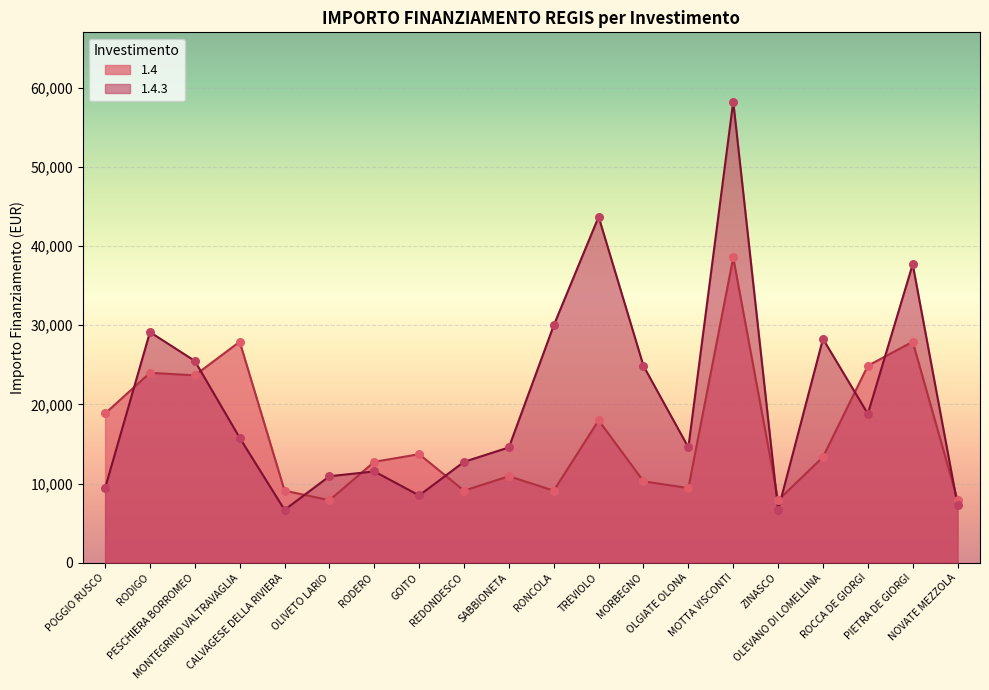

What is the total value across all series at TREVIOLO?

61704